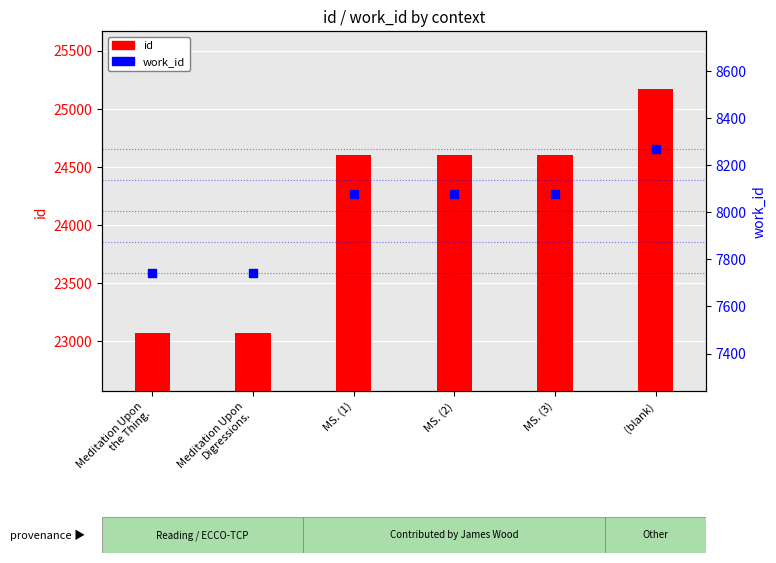

What are all the series names shown in the legend?

id, work_id